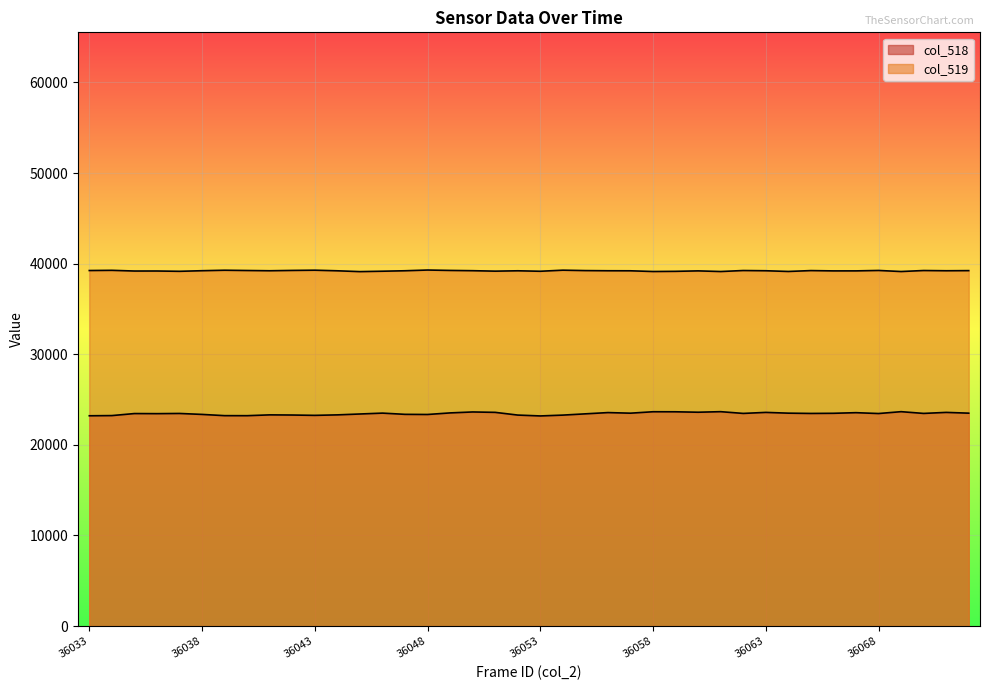

The value of col_518 at 36046 is 23505. True or false?

True